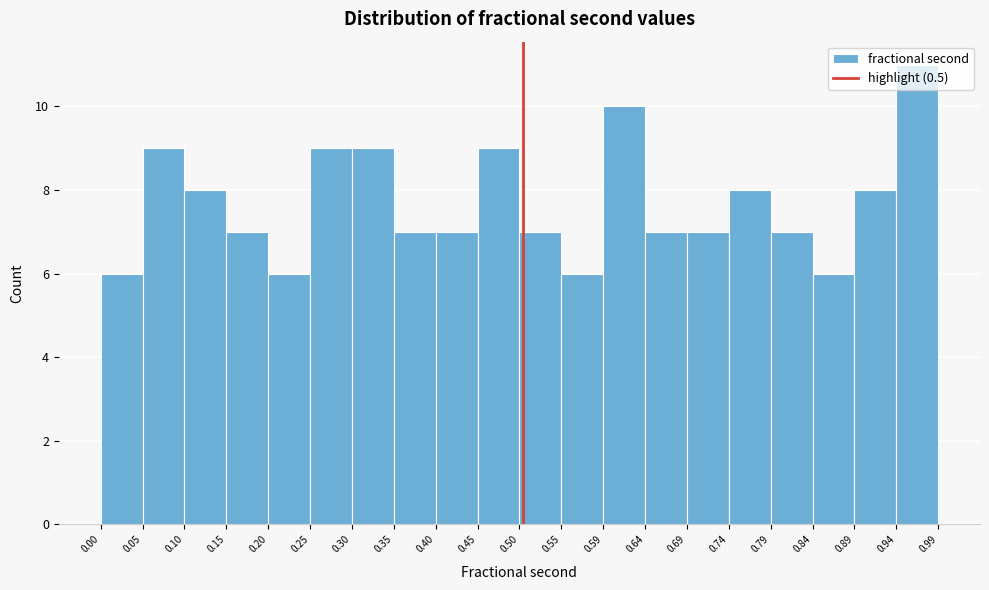

Over which range of the x-axis is the bar tallest?

0.94 to 0.99